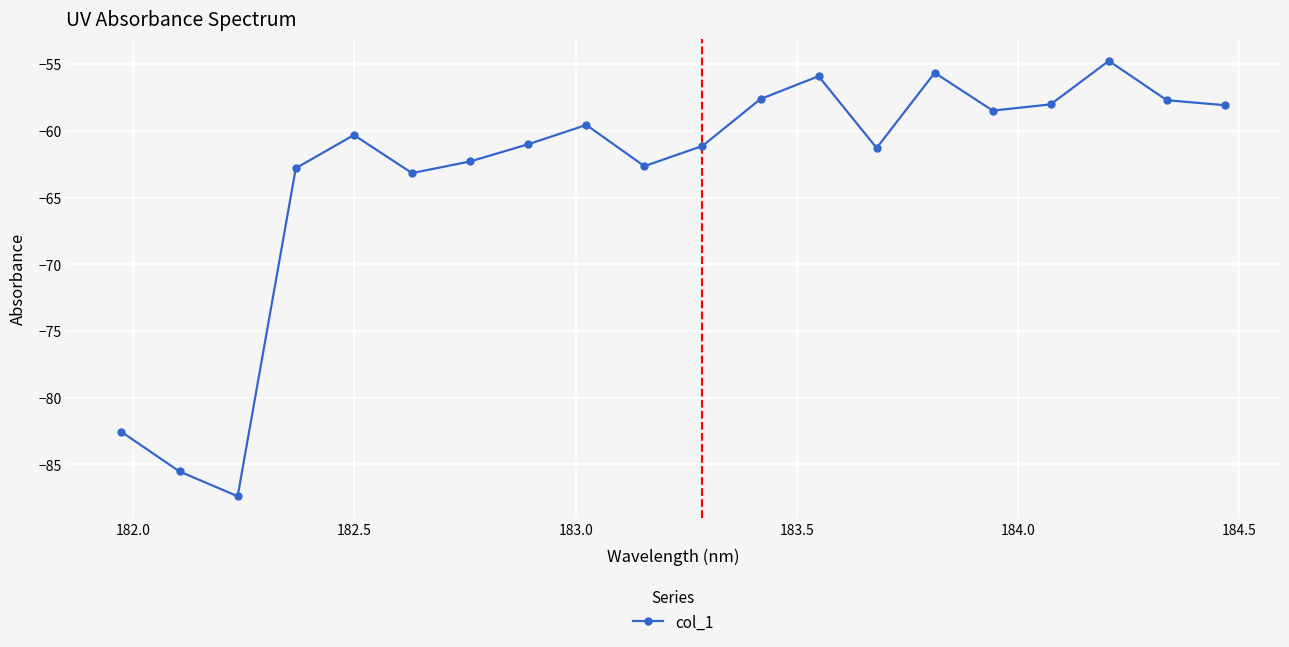

True or false: there are more than 1 points higher than both neighbors.

True